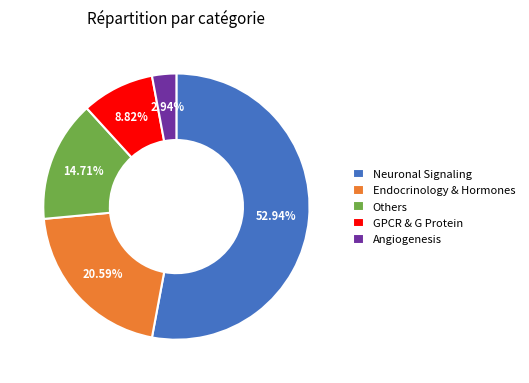

Is it true that Neuronal Signaling is 53% of the pie?

True